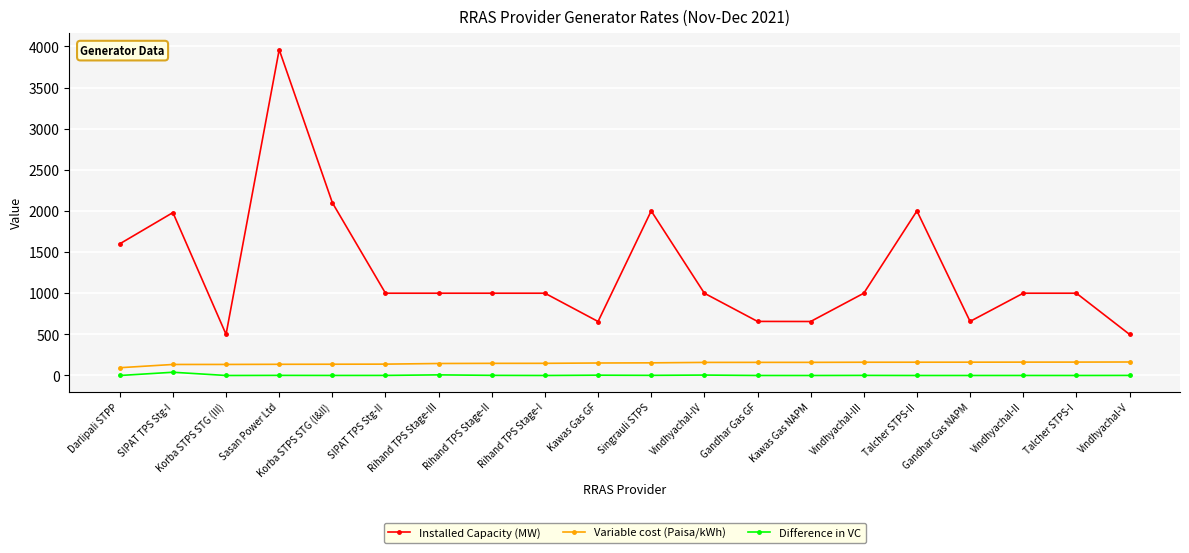

What is the difference between the Difference in VC values at Sasan Power Ltd and Vindhyachal-IV?

3.6